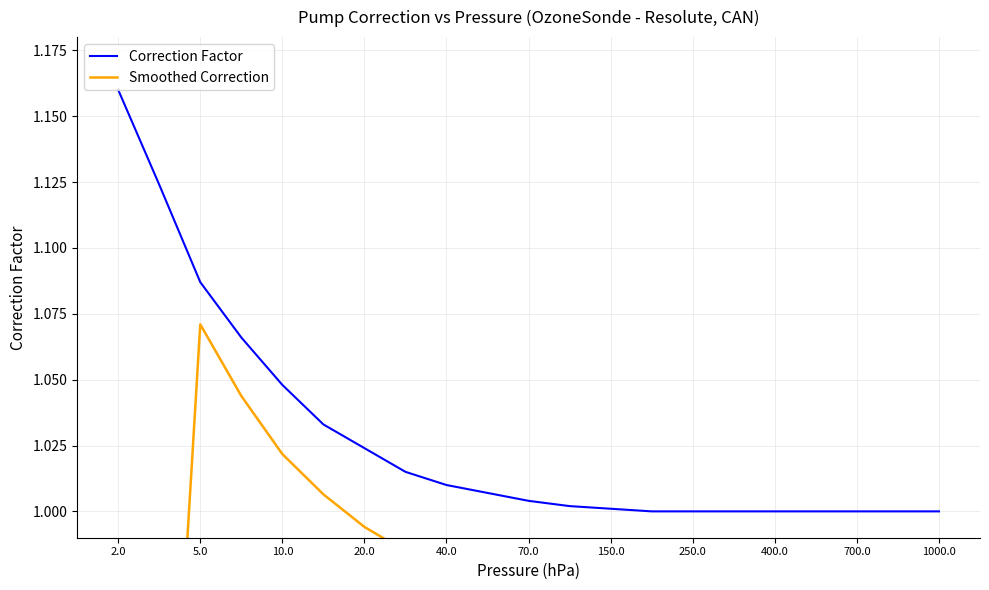

At which label is Correction Factor closest to 1?

13